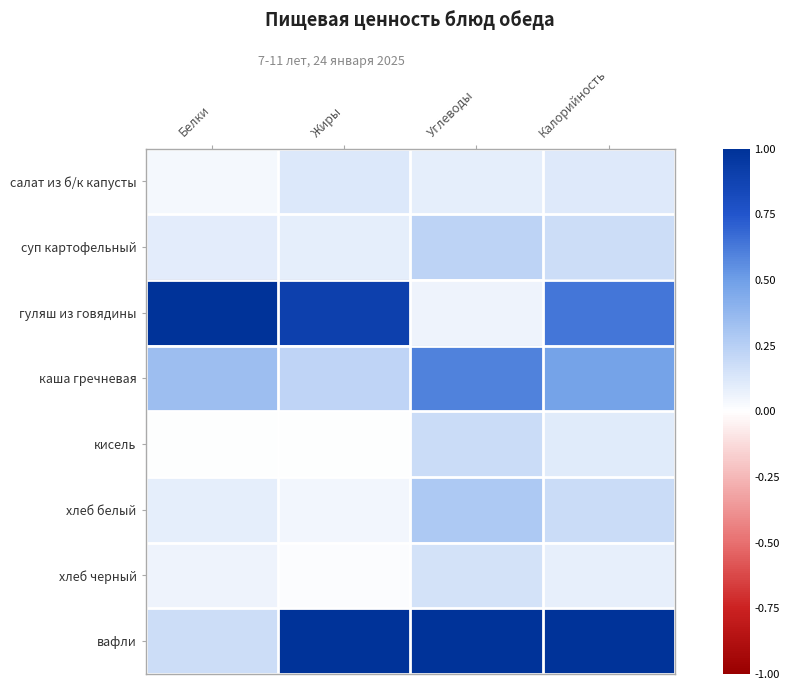

Reading left to right, what are all the values shown in this chart?

салат из б/к капусты: Белки=0.0	Жиры=0.1	Углеводы=0.1	Калорийность=0.1
суп картофельный: Белки=0.1	Жиры=0.1	Углеводы=0.2	Калорийность=0.2
гуляш из говядины: Белки=1.0	Жиры=0.9	Углеводы=0.1	Калорийность=0.6
каша гречневая: Белки=0.3	Жиры=0.2	Углеводы=0.6	Калорийность=0.5
кисель: Белки=0.0	Жиры=0.0	Углеводы=0.2	Калорийность=0.1
хлеб белый: Белки=0.1	Жиры=0.0	Углеводы=0.3	Калорийность=0.2
хлеб черный: Белки=0.1	Жиры=0.0	Углеводы=0.1	Калорийность=0.1
вафли: Белки=0.2	Жиры=1.0	Углеводы=1.0	Калорийность=1.0